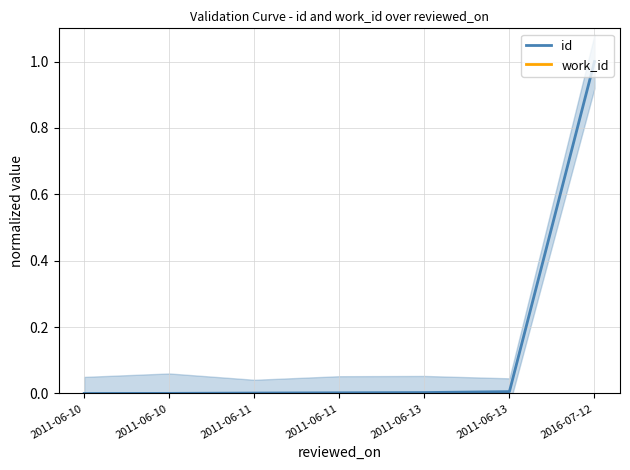

Reading left to right, list all the values displayed in this chart.

id: 0.0	0.0	0.0	0.0	0.0	0.0	1.0
work_id: -0.9	-0.9	-0.9	-0.9	-0.9	-0.9	-0.9